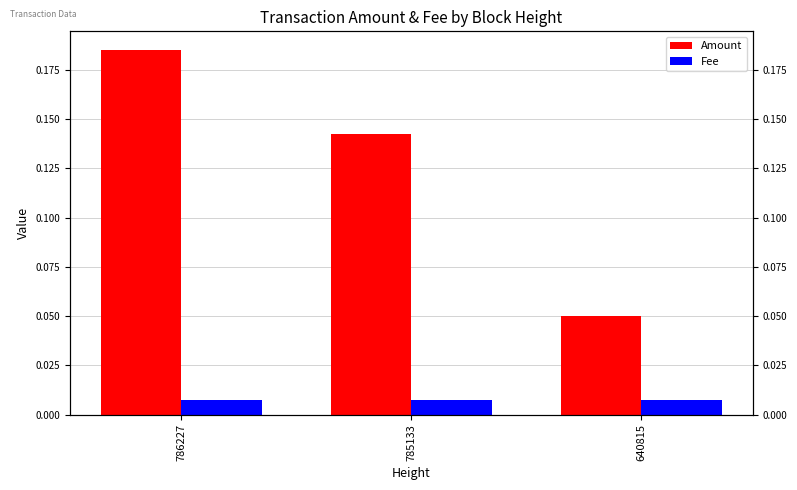

Which label corresponds to the largest value in the chart?

786227